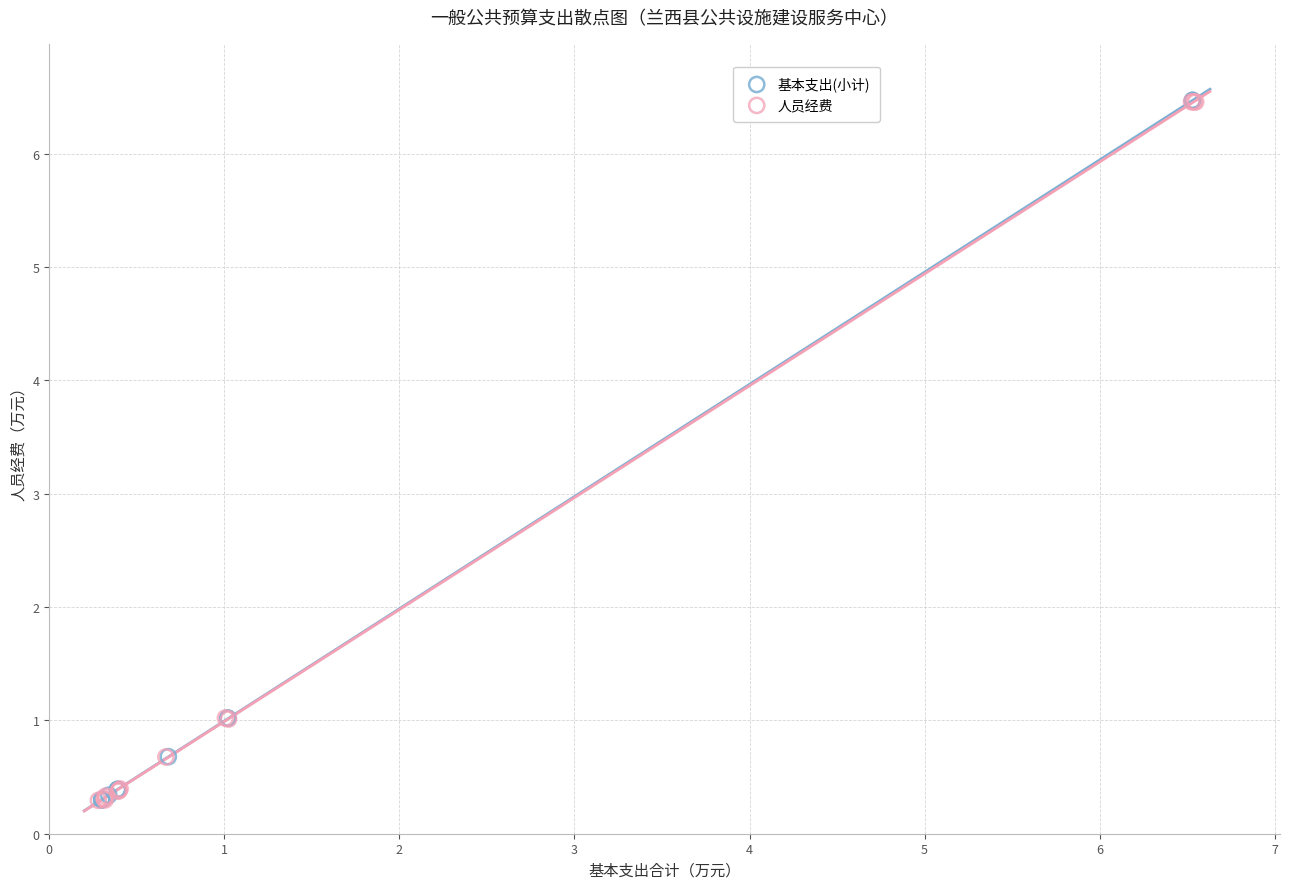

Which series has the widest spread of Y values?

基本支出(小计)